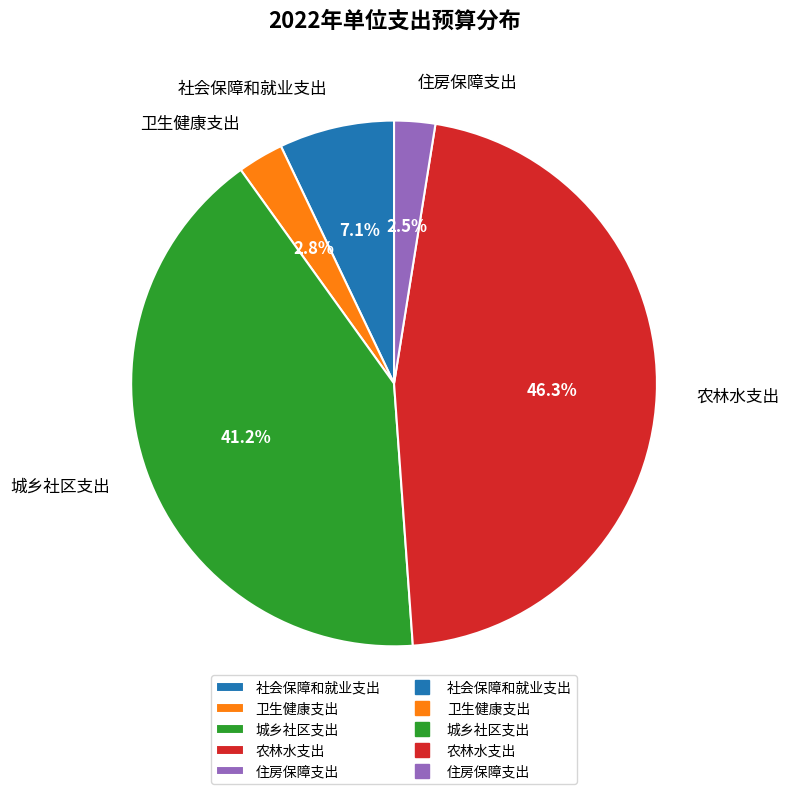

Is there any slice that represents more than half of the pie?

No